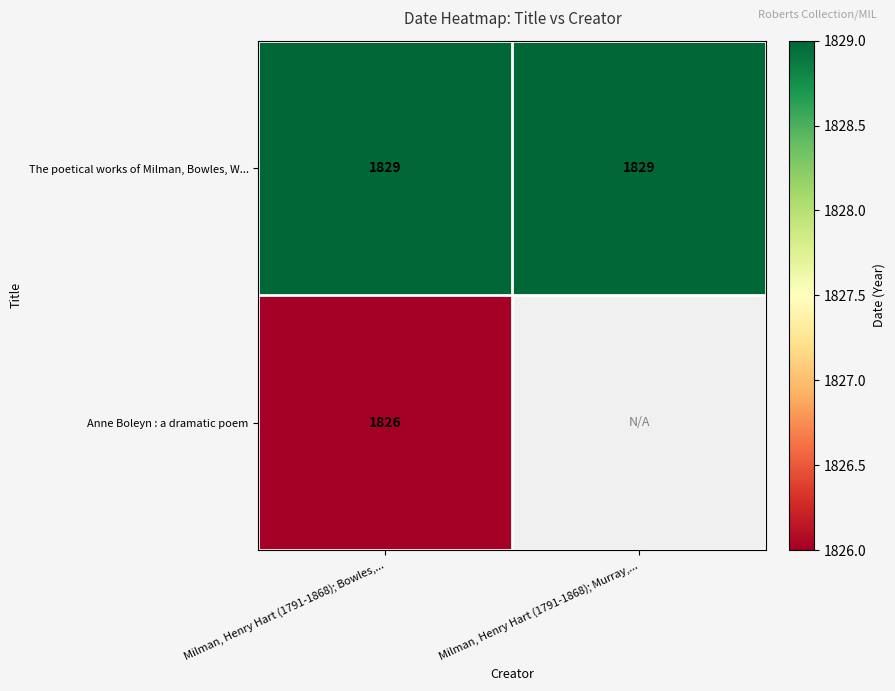

What is the highest value of the The poetical works of Milman, Bowles, W... series?

1829